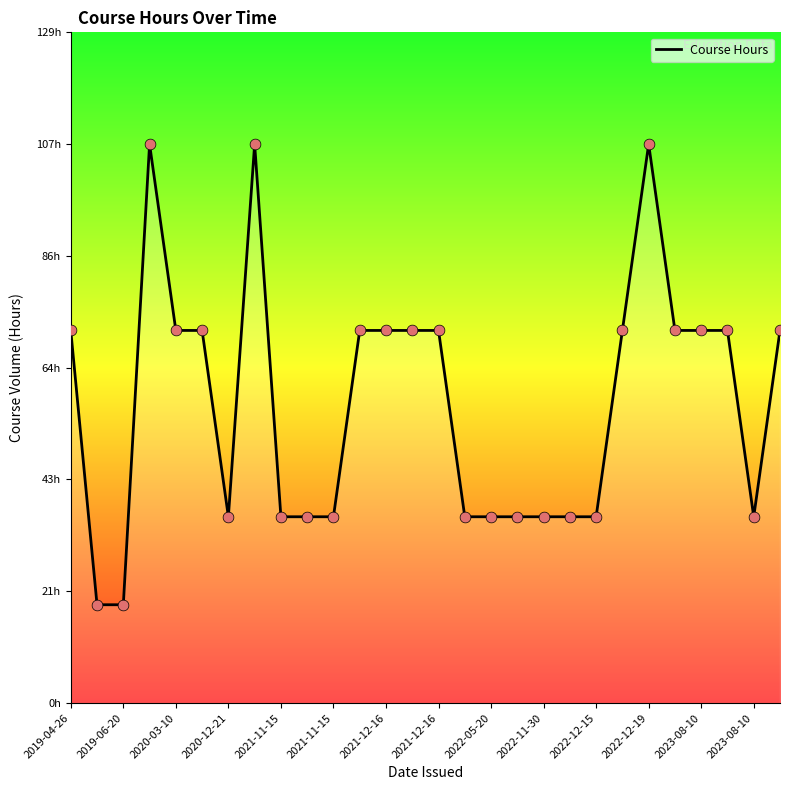

Does the chart have visible grid lines?

No